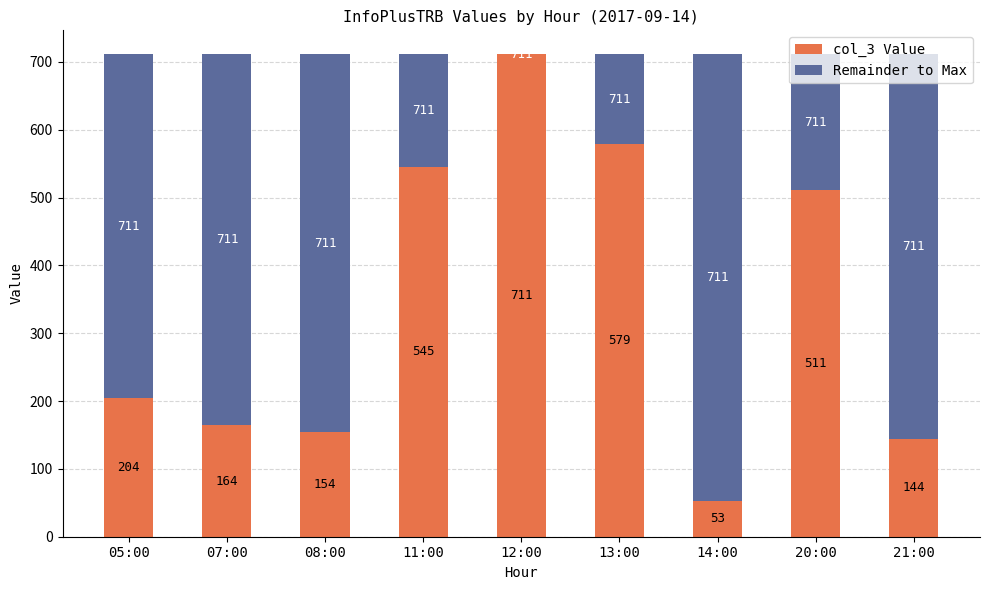

The value of col_3 Value at 21:00 is 144. True or false?

True